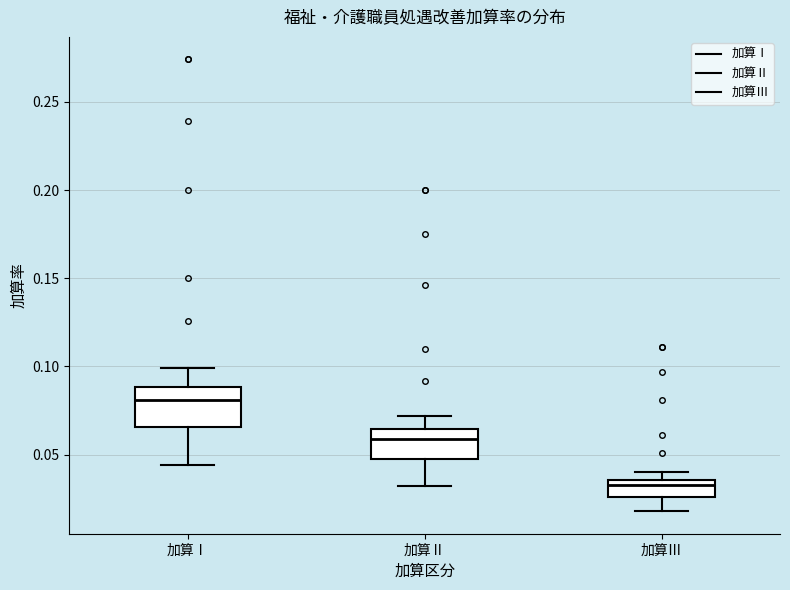

Reading left to right, read every box against the y-axis: the position of its median line, the range the box covers, and the ends of its whiskers. The values are not printed on the chart, so give them approximately, as read against the axis.

加算Ⅰ: median 0.080, box 0.065 to 0.090, whiskers 0.045 to 0.100
加算Ⅱ: median 0.060, box 0.050 to 0.065, whiskers 0.030 to 0.070
加算Ⅲ: median 0.035 (just below the box's upper edge), box 0.025 to 0.035, whiskers 0.020 to 0.040